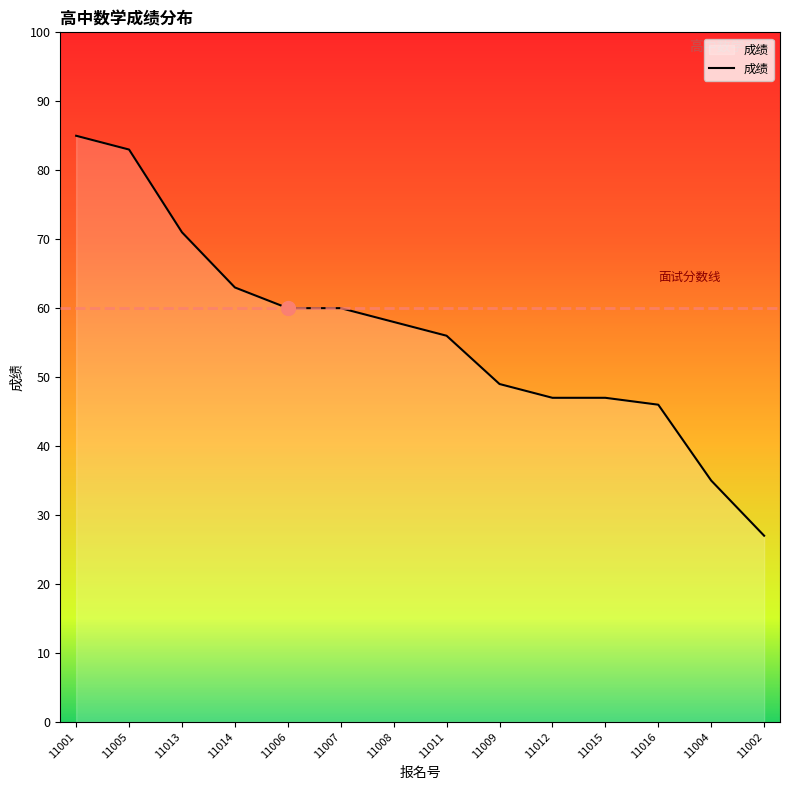

Which label corresponds to the smallest value in the chart?

11002